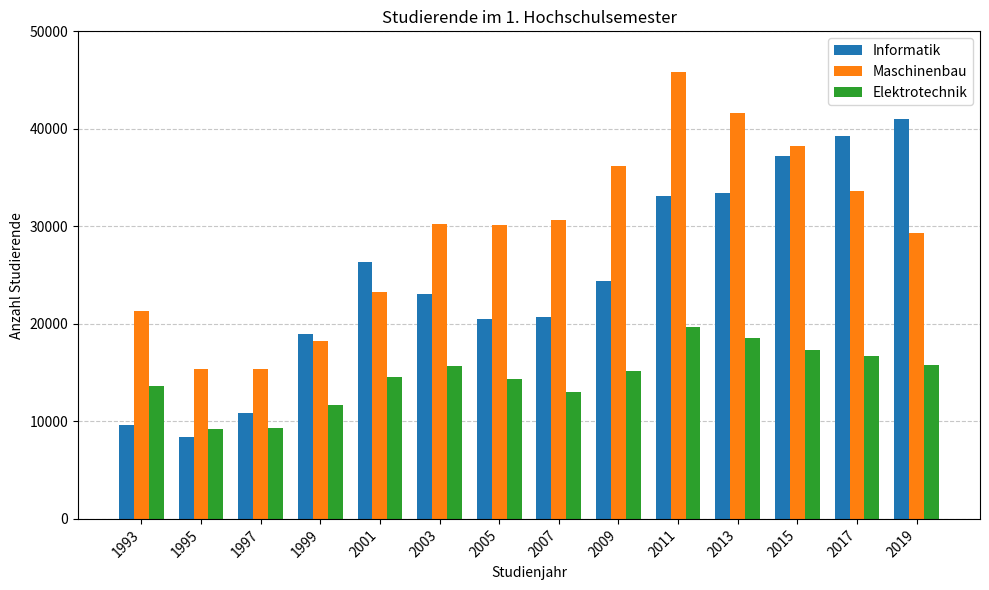

How many data points in Informatik are less than 24394?

7